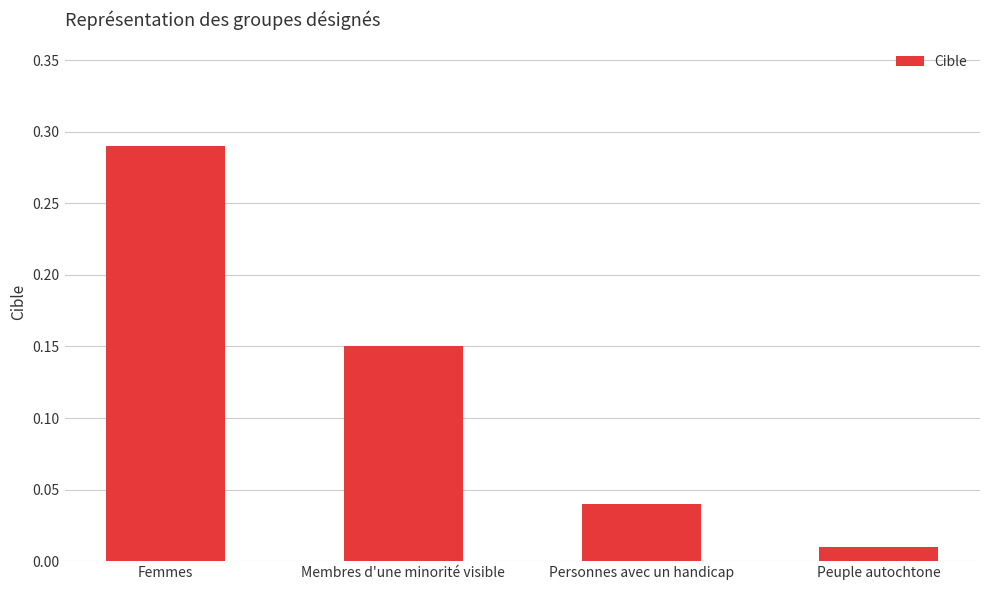

What position from the left is Personnes avec un handicap?

3